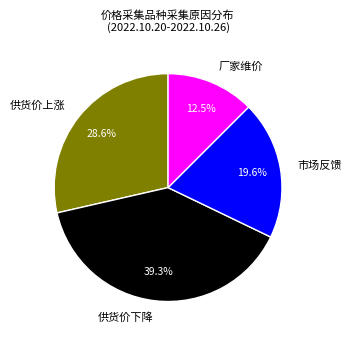

What percentage do 市场反馈 and 供货价下降 together represent?

58.9%